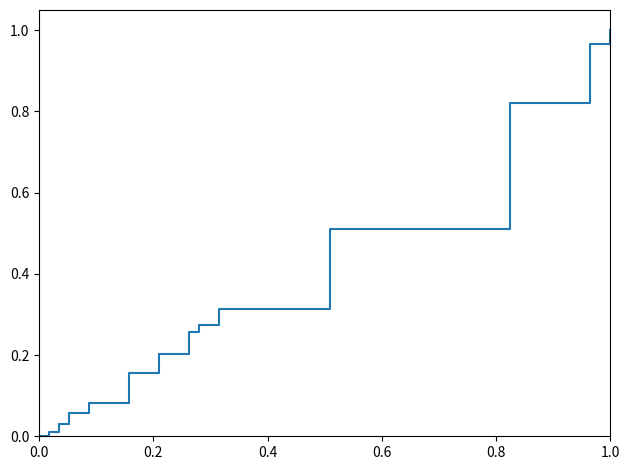

True or false: the data has more than 2 interior local peaks.

False